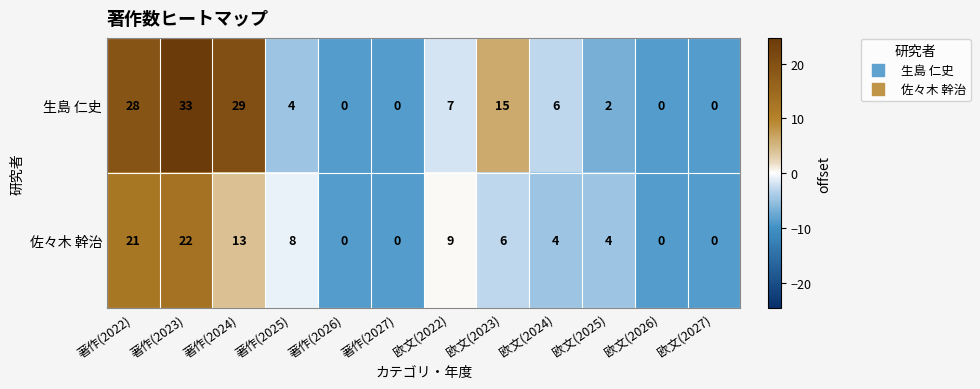

Which series has the largest total across all categories?

生島 仁史